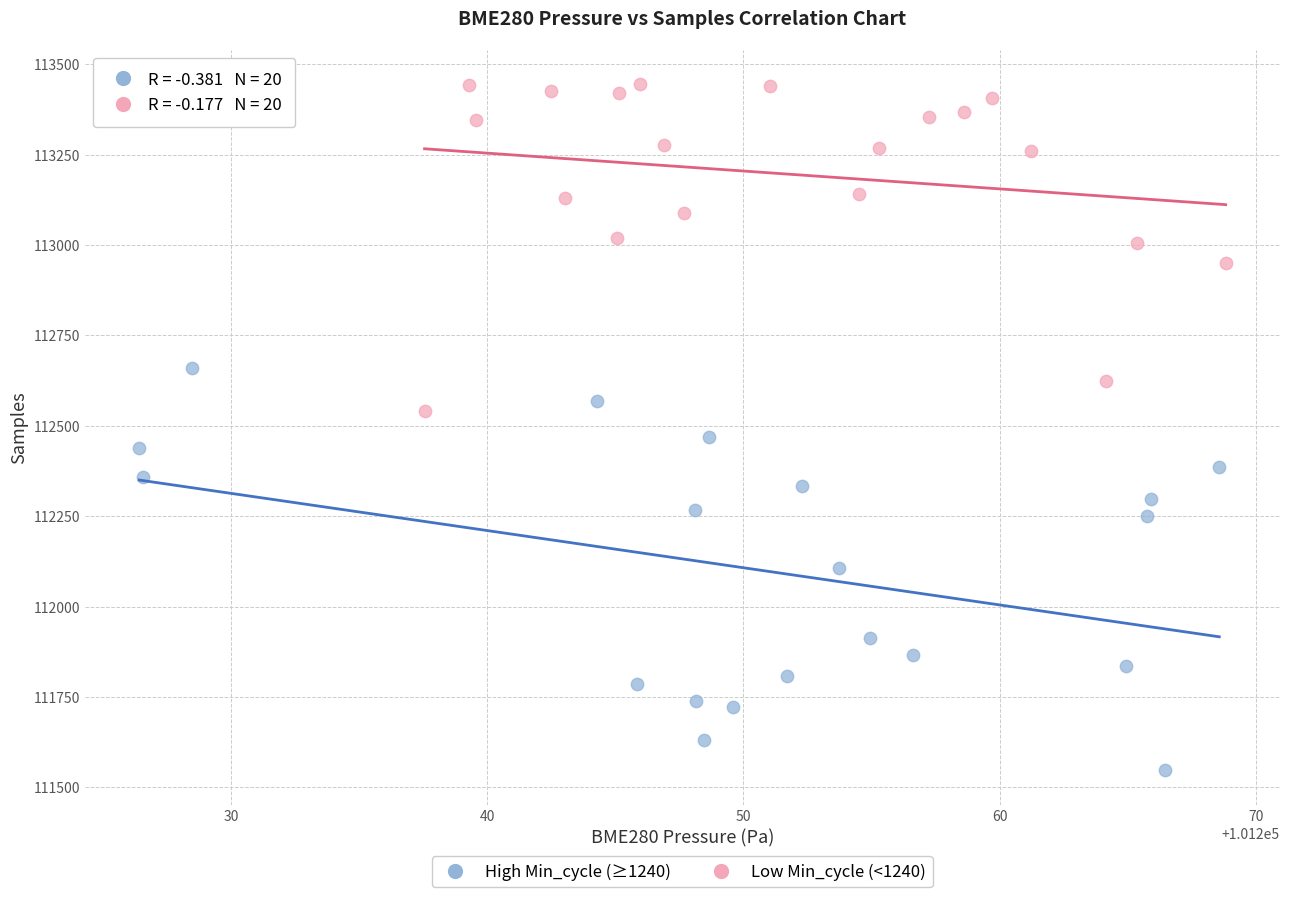

Which series contains the lowest Y value?

High Min_cycle (≥1240)